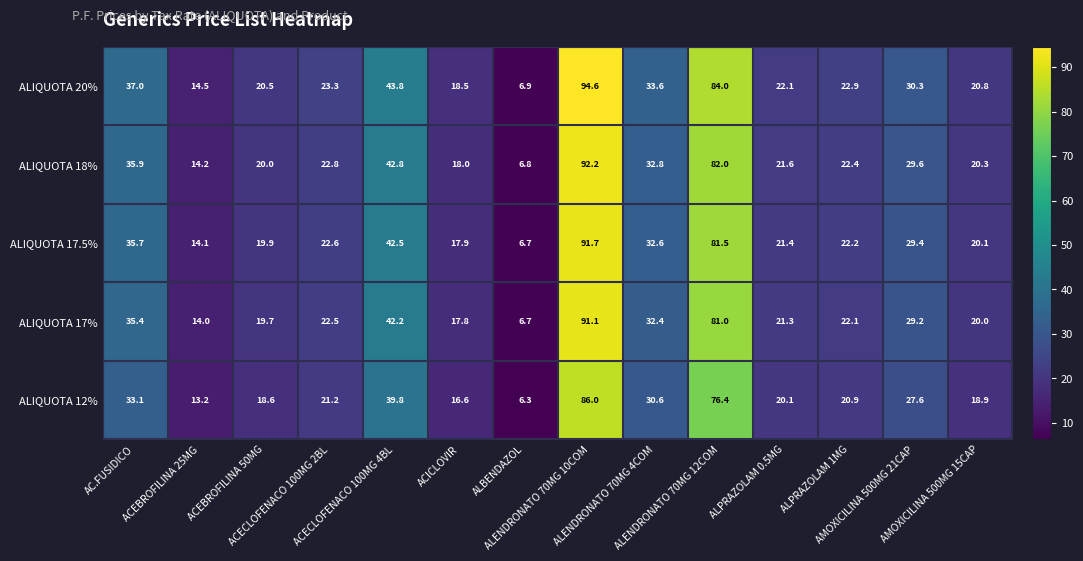

Which series has the largest total across all categories?

ALIQUOTA 20%